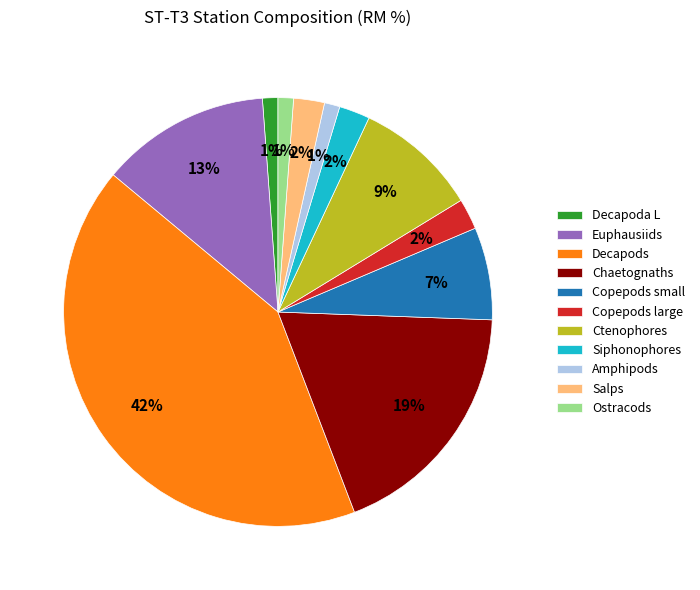

Which category has the biggest portion of the pie?

Decapods